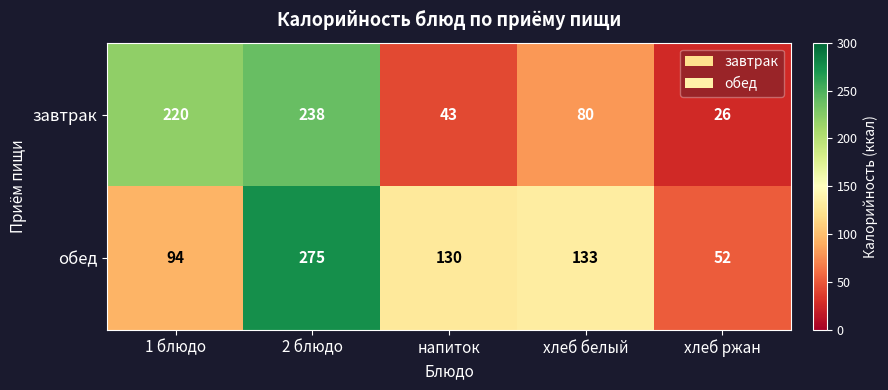

Which series has the largest total across all categories?

обед